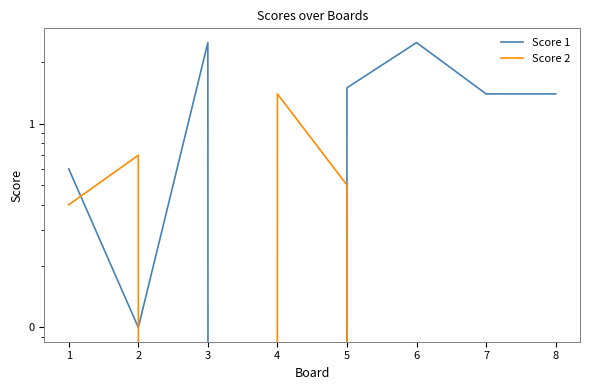

True or false: Score 1 has a value of 15 at 5.

True